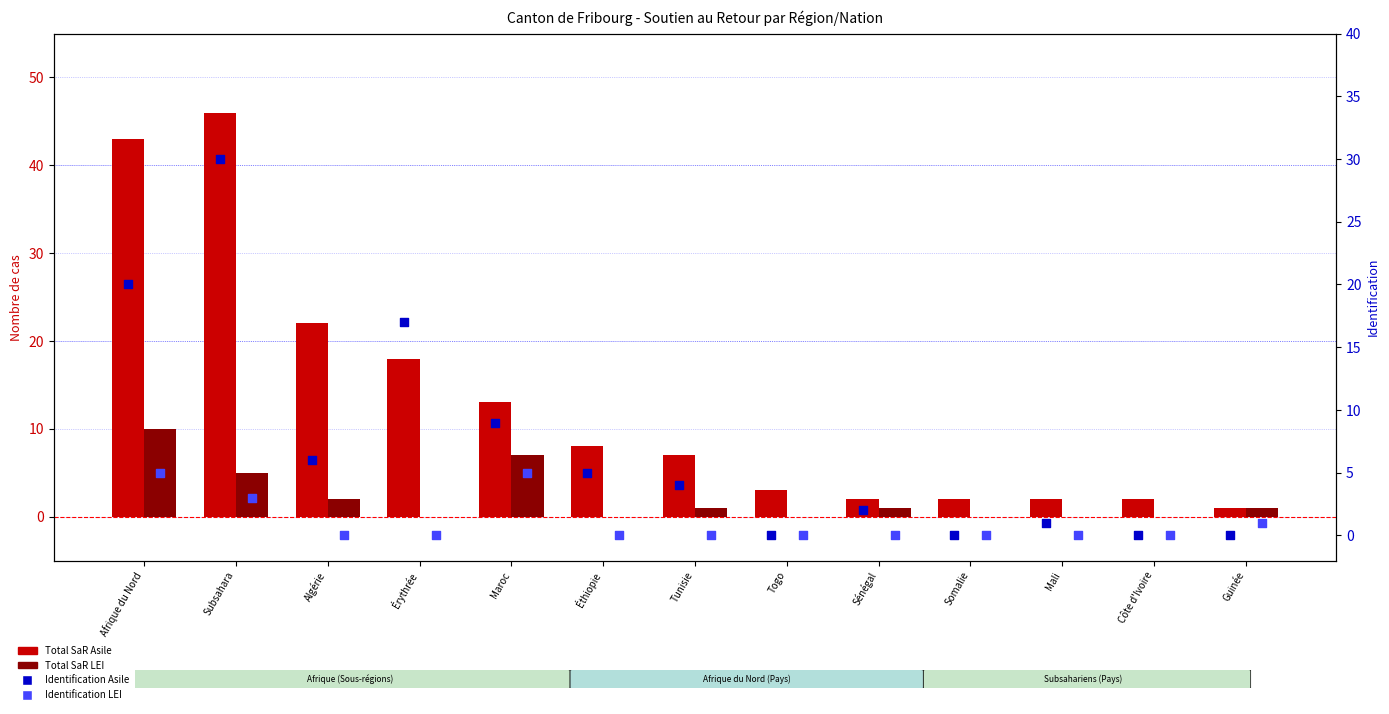

Is the value of Total SaR Asile at Algérie greater than the value of Total SaR LEI at Mali?

Yes